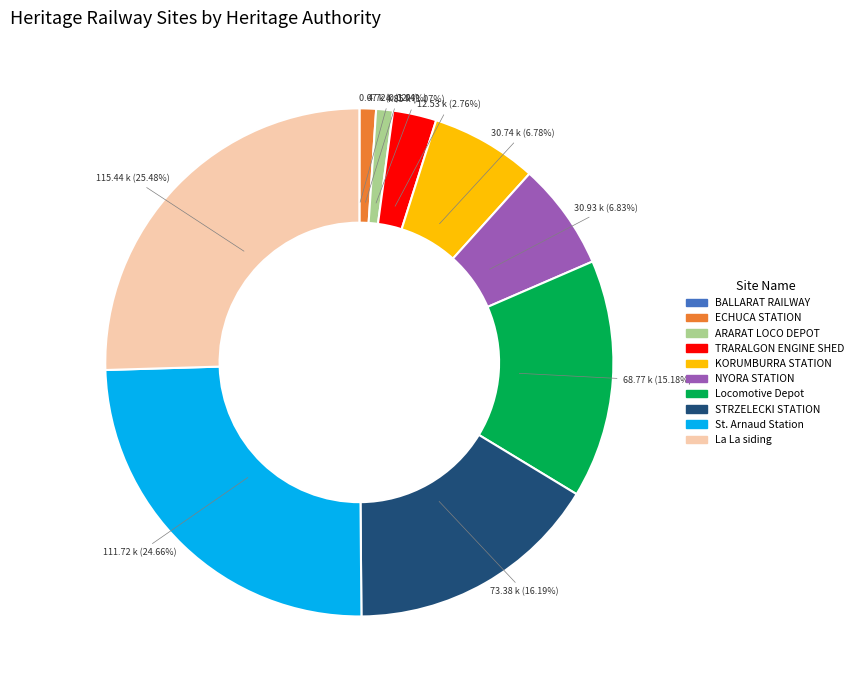

Combined, do ARARAT LOCO DEPOT and NYORA STATION account for over 50%?

No